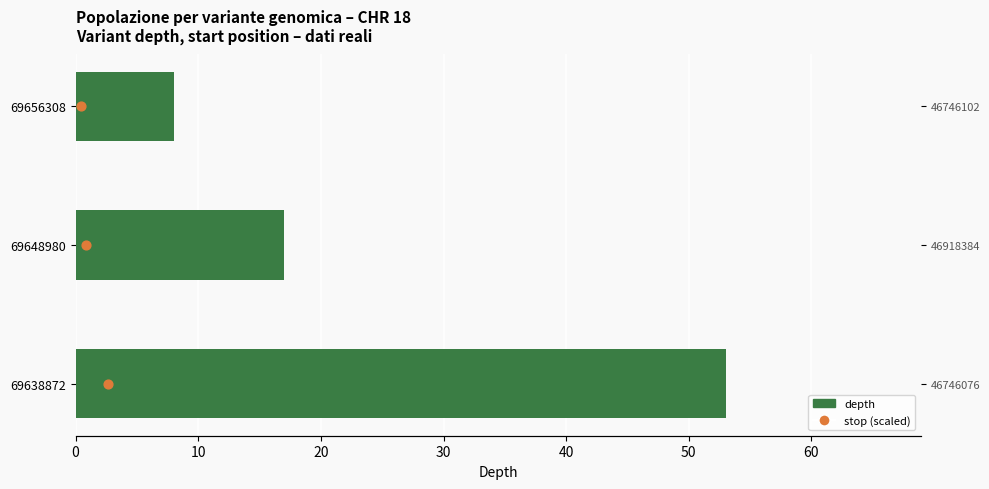

Is the value of stop (scaled) at 20 greater than the value of depth at 20?

No